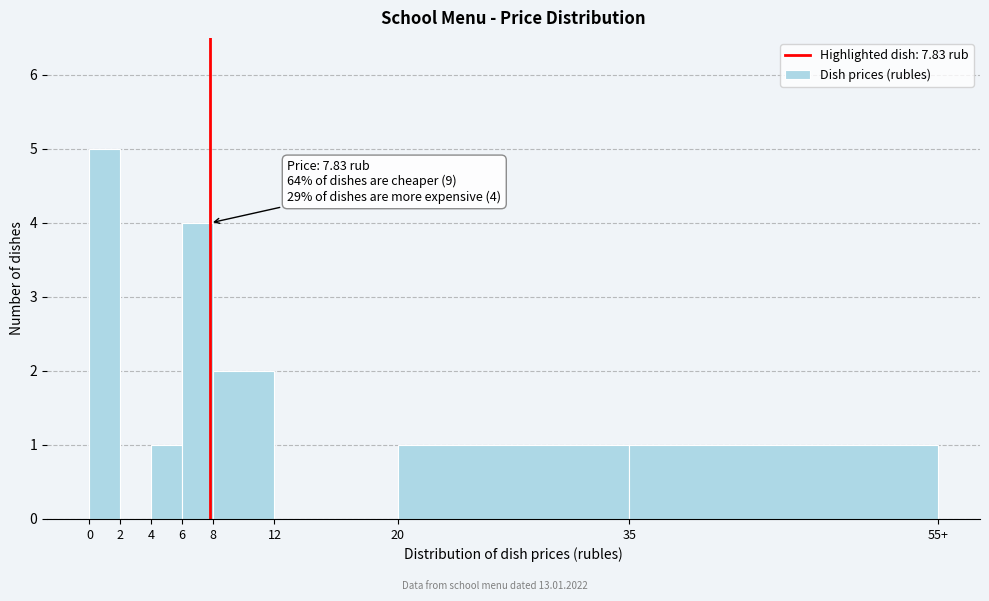

Reading left to right, list all the values displayed in this chart.

0=5	2=0	4=1	6=4	8=2	12=0	20=1	35=1